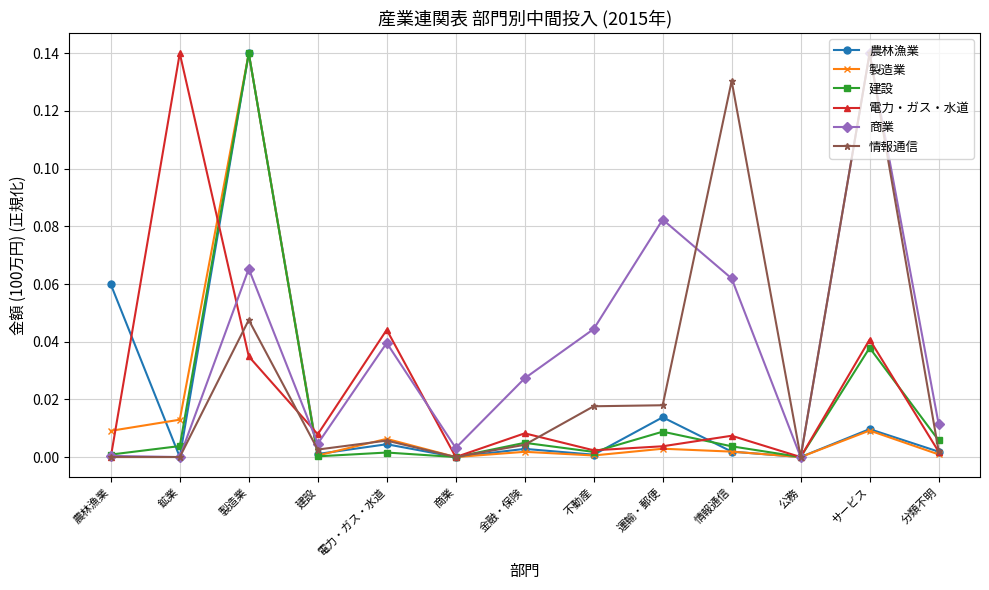

Which series changed the most between 不動産 and 情報通信?

情報通信